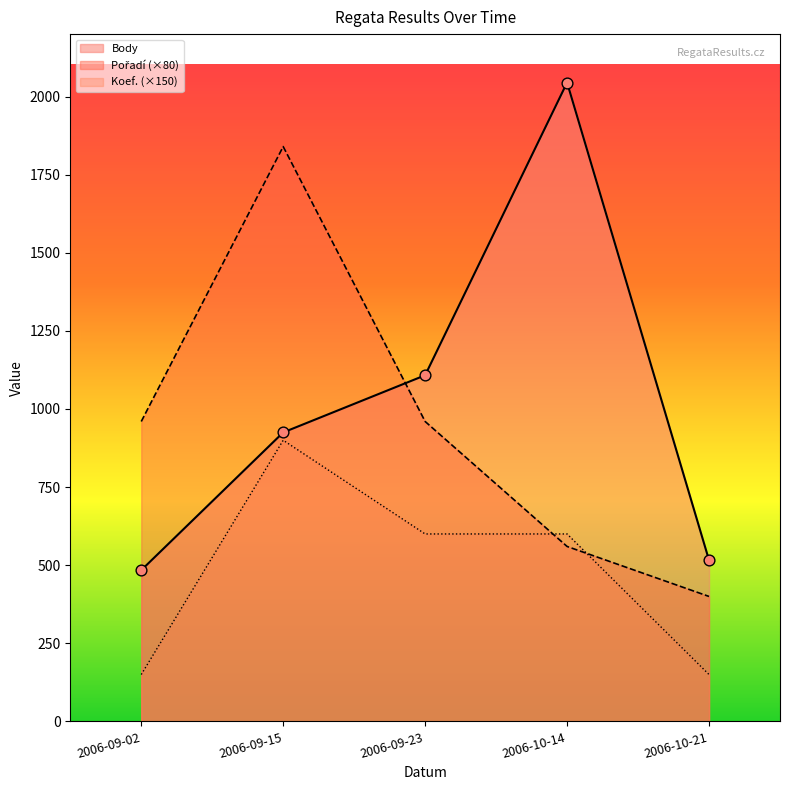

Is the value of Pořadí at 2006-10-21 greater than the value of Body at 2006-09-15?

No